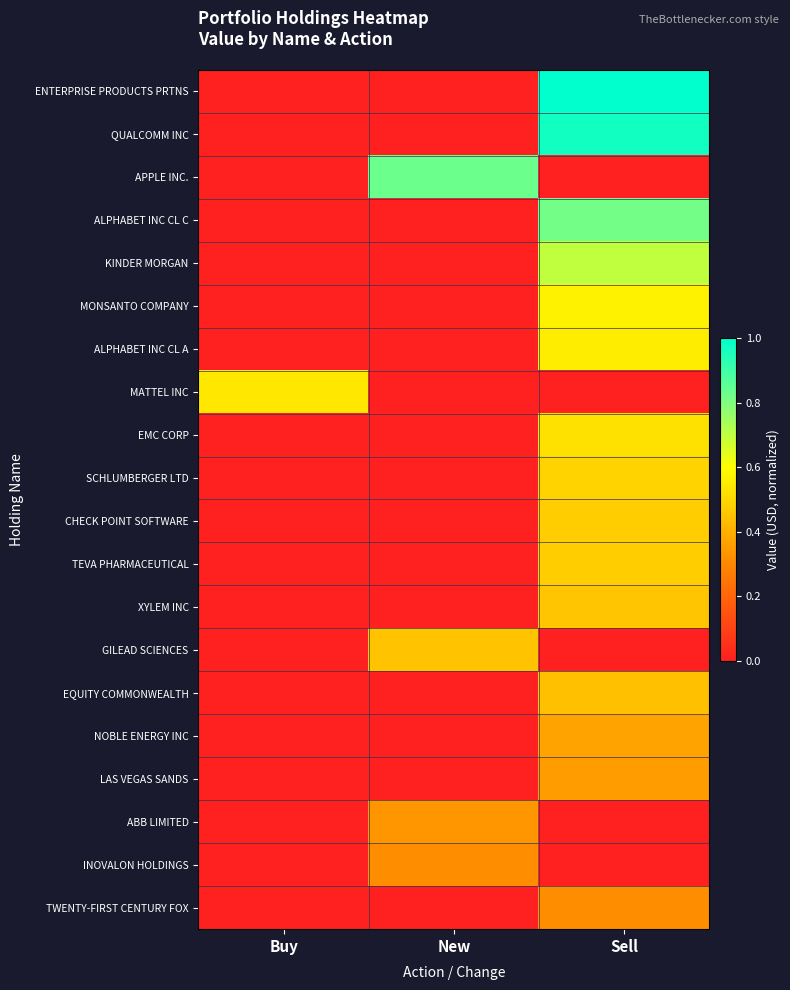

Reading left to right, extract all data points from this chart.

ENTERPRISE PRODUCTS PRTNS: Buy=0.0	New=0.0	Sell=1.0
QUALCOMM INC: Buy=0.0	New=0.0	Sell=1.0
APPLE INC.: Buy=0.0	New=0.8	Sell=0.0
ALPHABET INC CL C: Buy=0.0	New=0.0	Sell=0.8
KINDER MORGAN: Buy=0.0	New=0.0	Sell=0.7
MONSANTO COMPANY: Buy=0.0	New=0.0	Sell=0.6
ALPHABET INC CL A: Buy=0.0	New=0.0	Sell=0.6
MATTEL INC: Buy=0.5	New=0.0	Sell=0.0
EMC CORP: Buy=0.0	New=0.0	Sell=0.5
SCHLUMBERGER LTD: Buy=0.0	New=0.0	Sell=0.5
CHECK POINT SOFTWARE: Buy=0.0	New=0.0	Sell=0.5
TEVA PHARMACEUTICAL: Buy=0.0	New=0.0	Sell=0.5
XYLEM INC: Buy=0.0	New=0.0	Sell=0.5
GILEAD SCIENCES: Buy=0.0	New=0.4	Sell=0.0
EQUITY COMMONWEALTH: Buy=0.0	New=0.0	Sell=0.4
NOBLE ENERGY INC: Buy=0.0	New=0.0	Sell=0.4
LAS VEGAS SANDS: Buy=0.0	New=0.0	Sell=0.4
ABB LIMITED: Buy=0.0	New=0.3	Sell=0.0
INOVALON HOLDINGS: Buy=0.0	New=0.3	Sell=0.0
TWENTY-FIRST CENTURY FOX: Buy=0.0	New=0.0	Sell=0.3